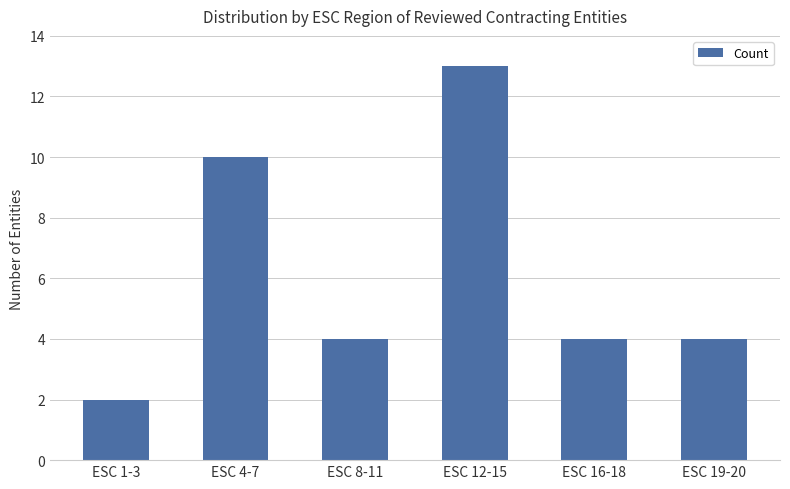

What position from the left is ESC 19-20?

6